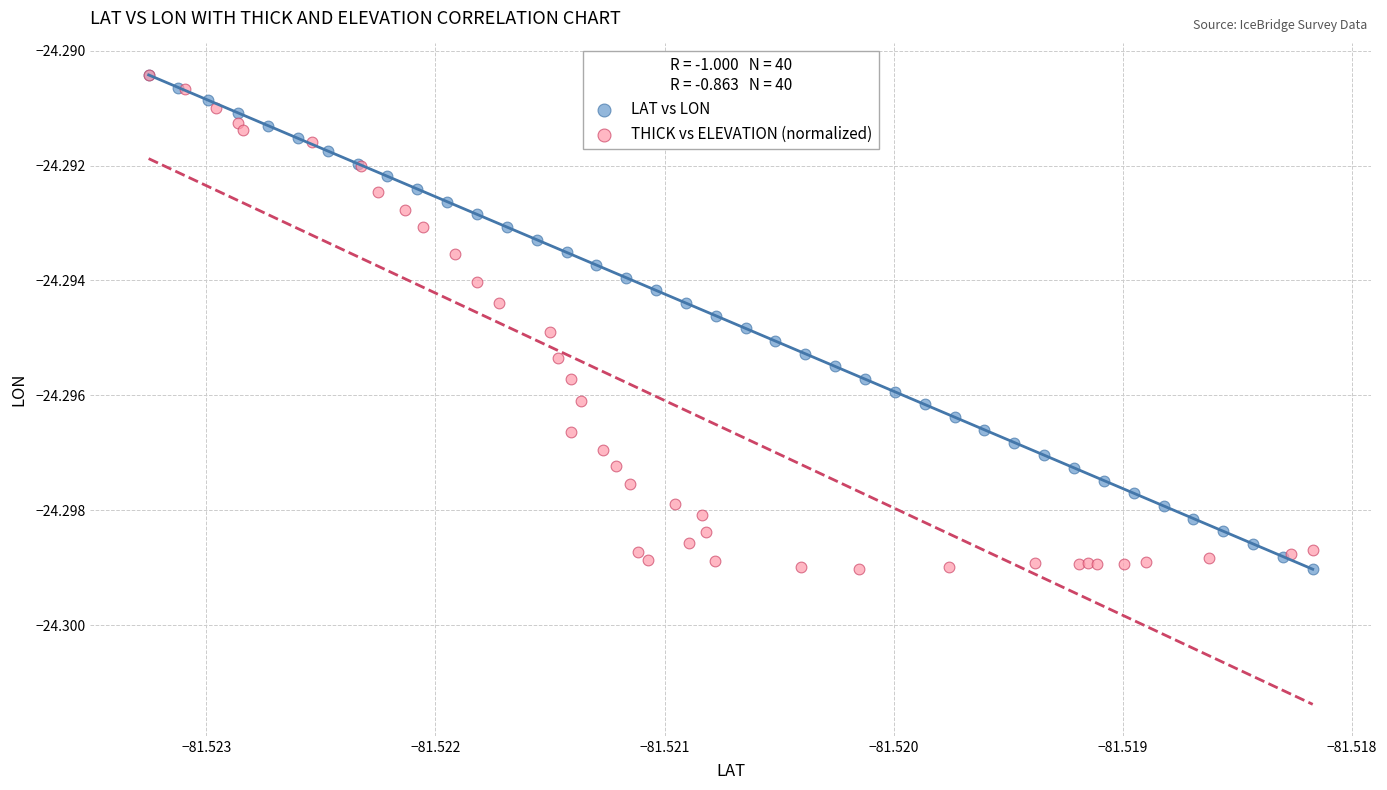

What are all the series names shown in the legend?

LAT vs LON, THICK vs ELEVATION (normalized)